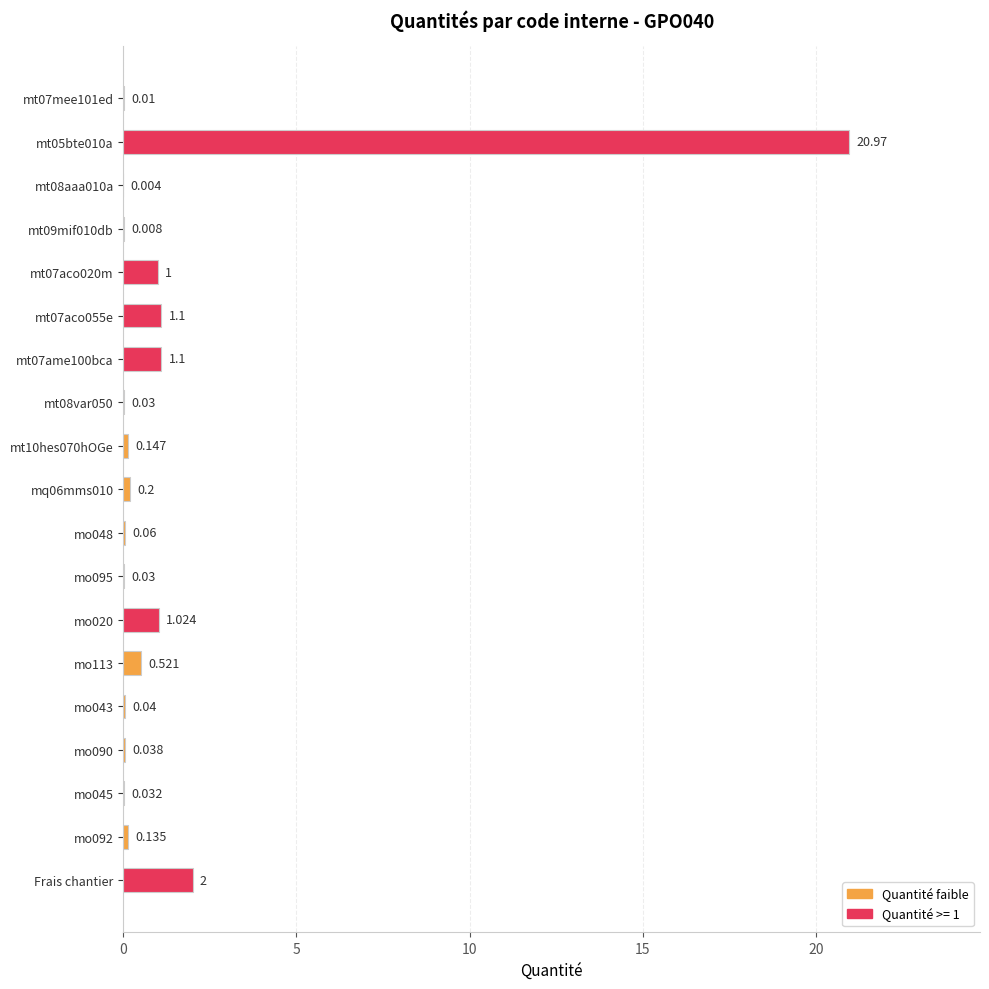

At which label is the value closest to 10?

Frais chantier